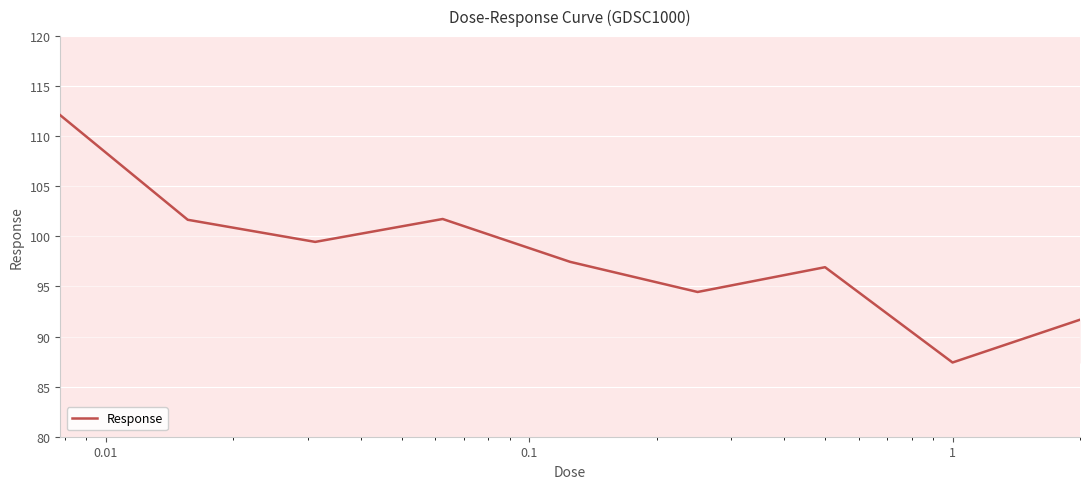

What is the difference between the maximum and minimum values?

24.7